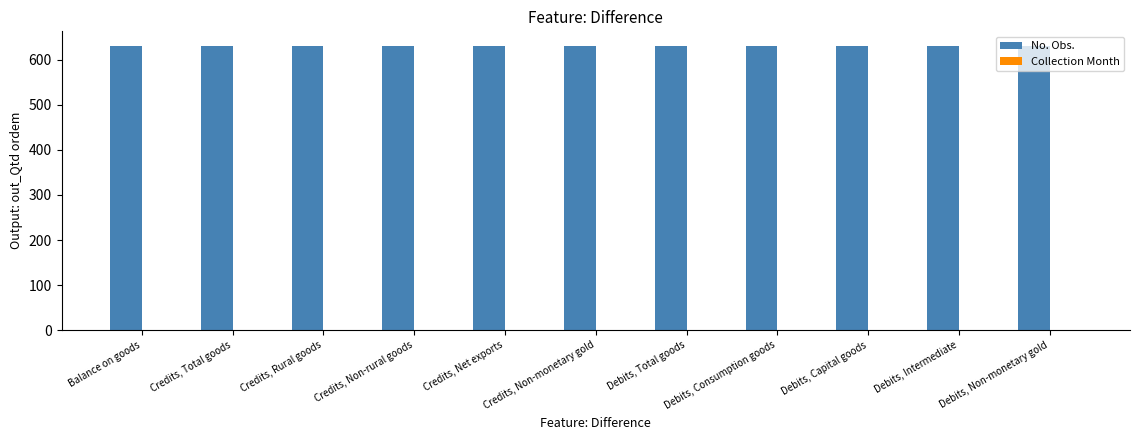

How many data points does each series have?

11